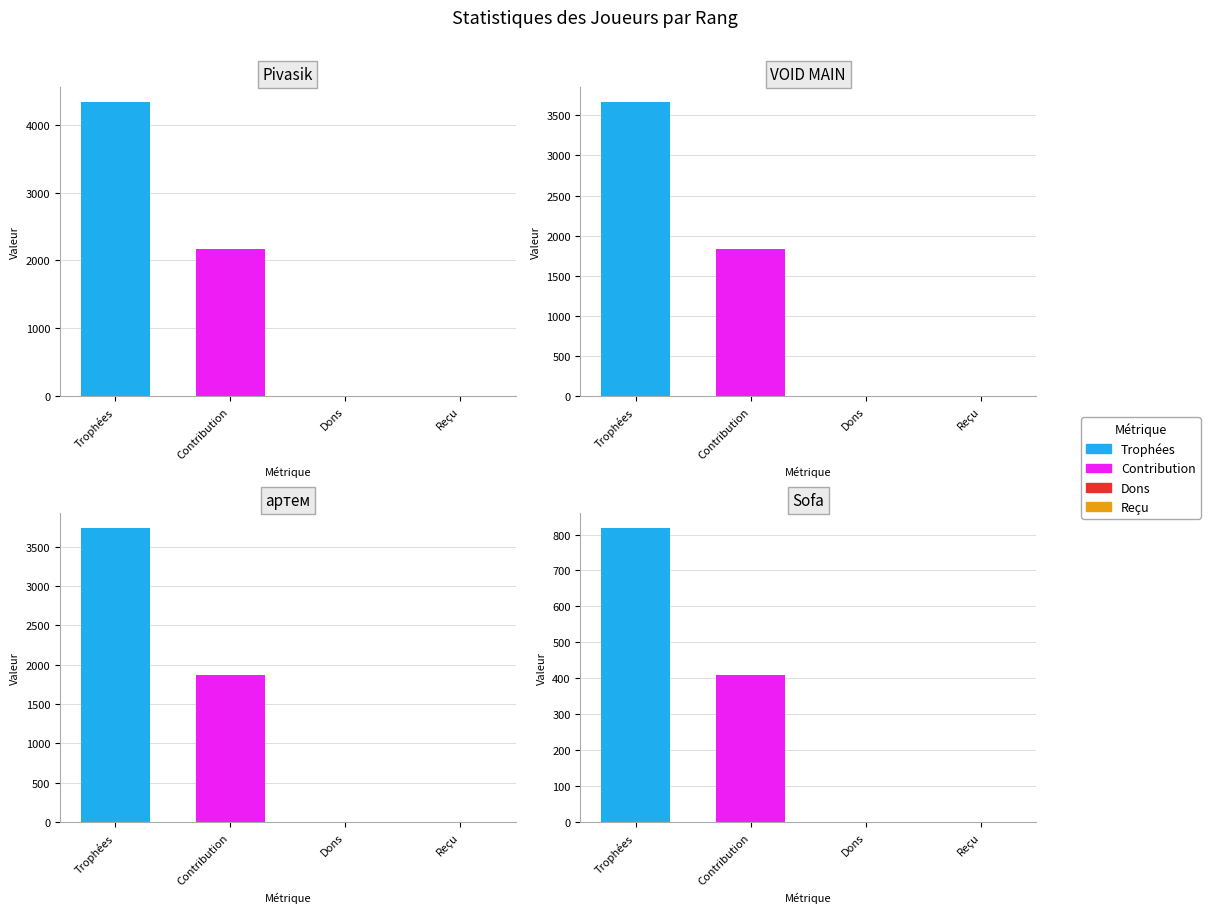

What is the difference between the maximum and minimum values in the Contribution series?

1758